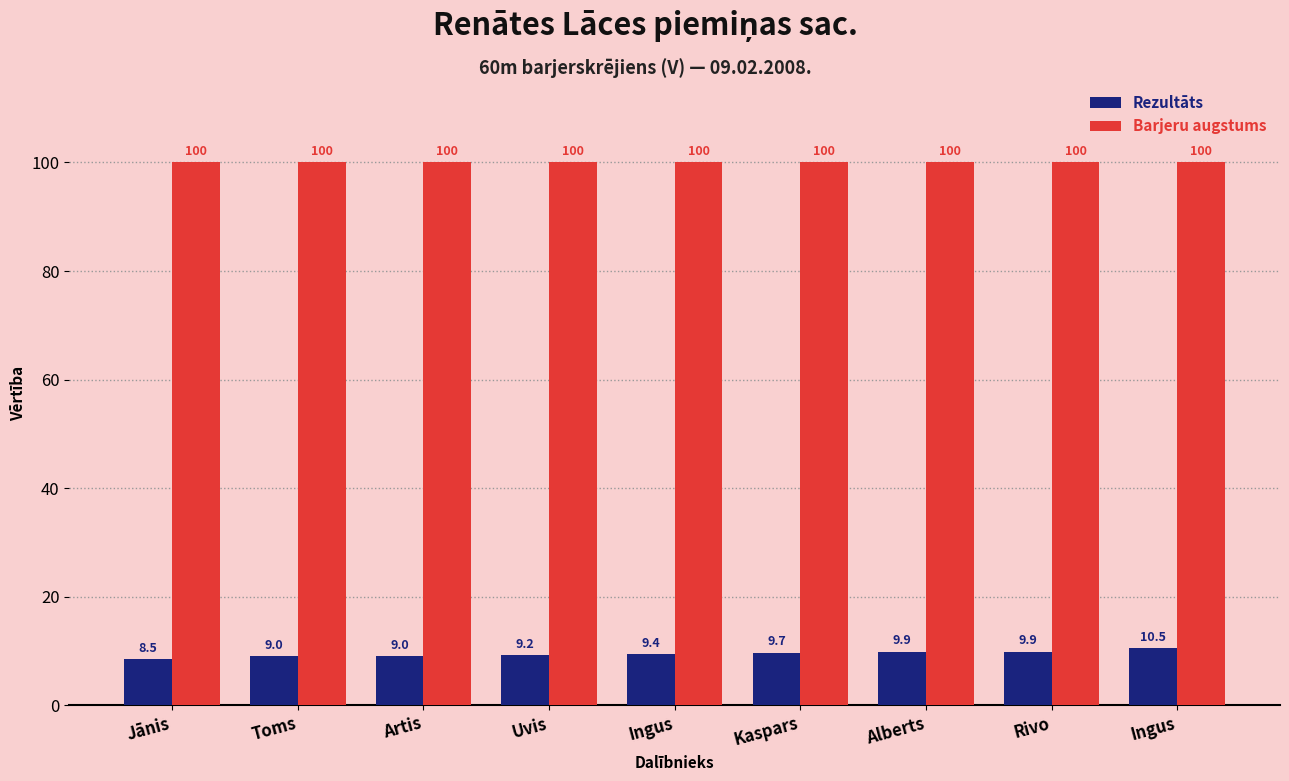

How many data points in Rezultāts are less than 9?

1